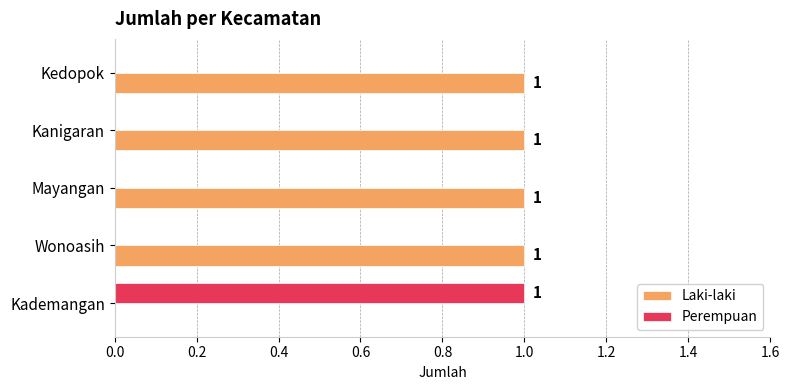

Which series has the largest total across all categories?

Laki-laki